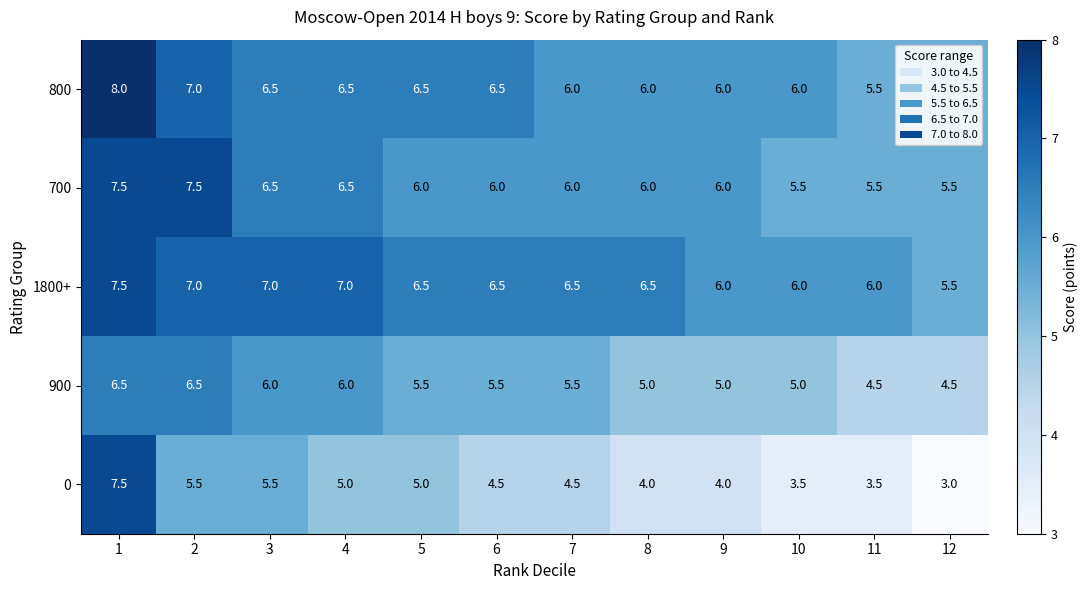

Which series has the largest total across all categories?

1800+